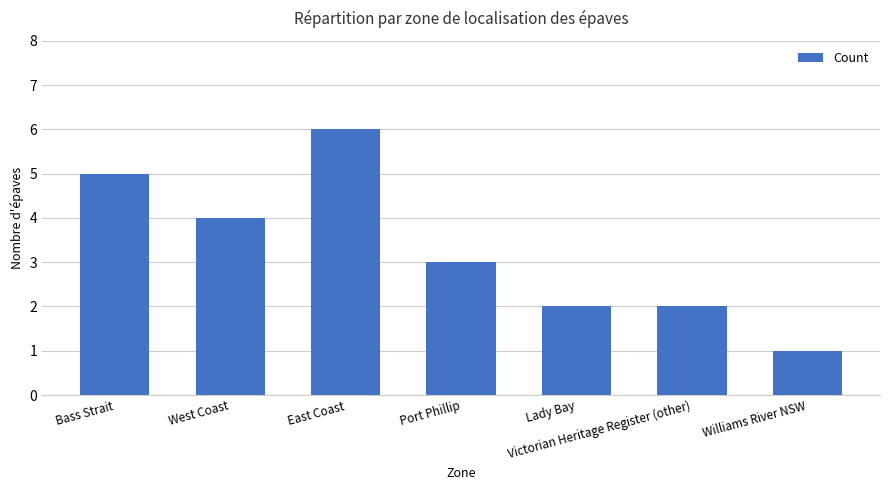

What is the change in value from West Coast to Victorian Heritage Register (other)?

-2